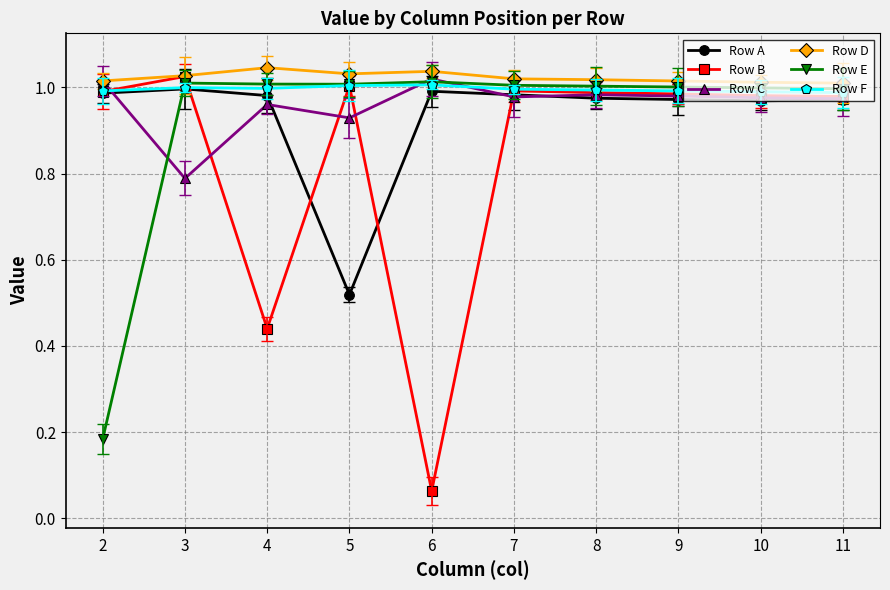

What is the total value across all series at 6?

5.1